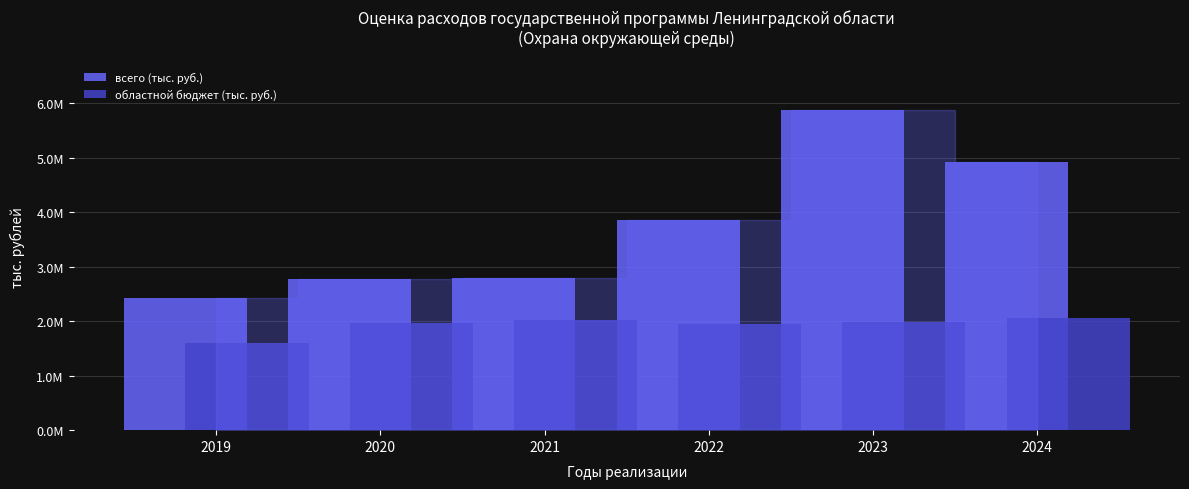

Which series changed the most between 2021 and 2023?

всего (тыс. руб.)